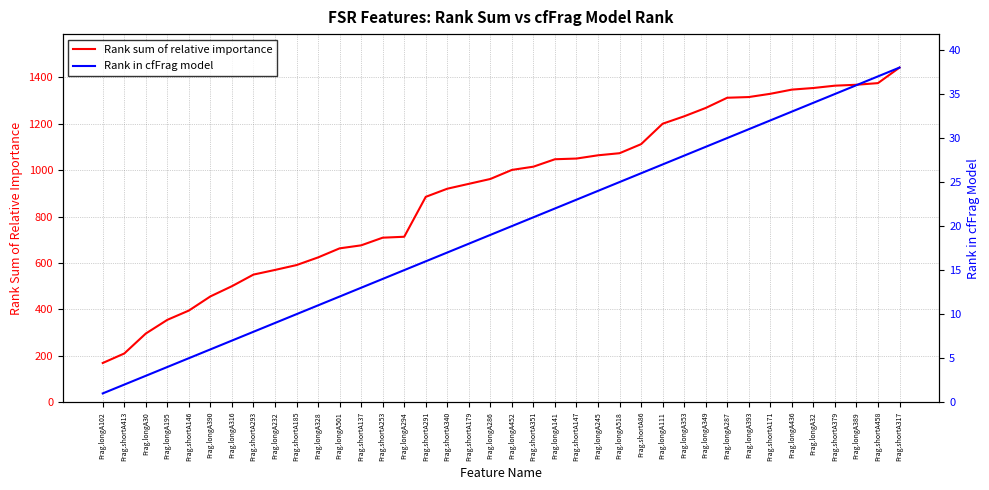

True or false: Rank sum of relative importance and Rank in cfFrag model cross at least once.

False